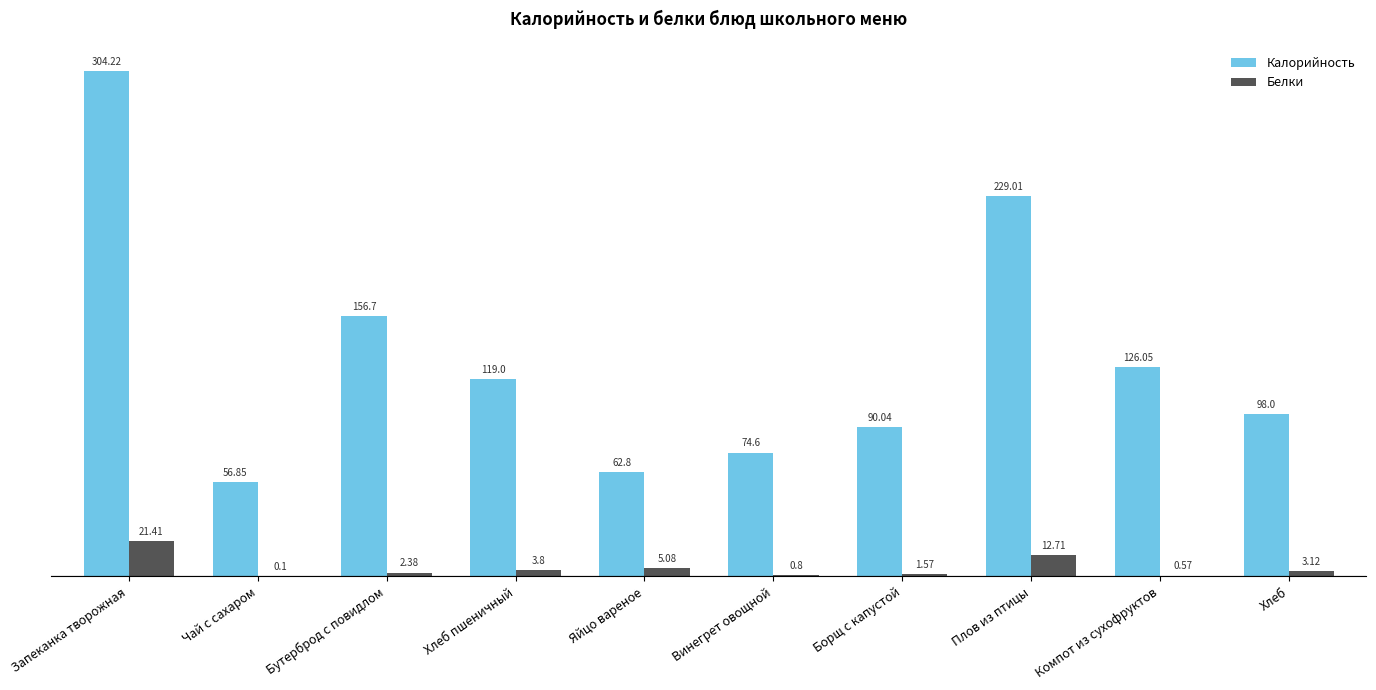

Where does the Калорийность series first go above 119?

Запеканка творожная